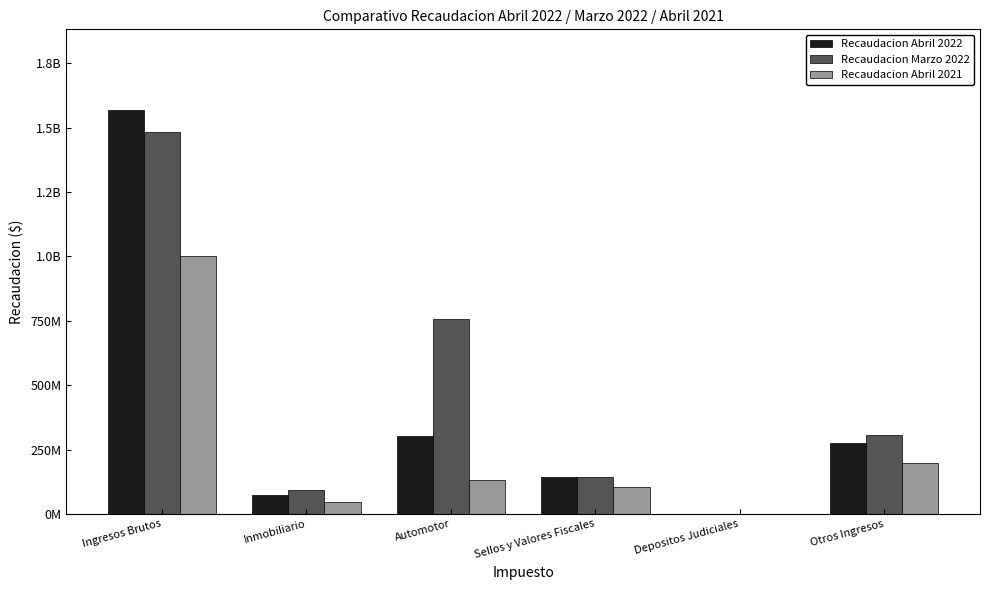

What is the label of the 3rd bar from the left?

Automotor